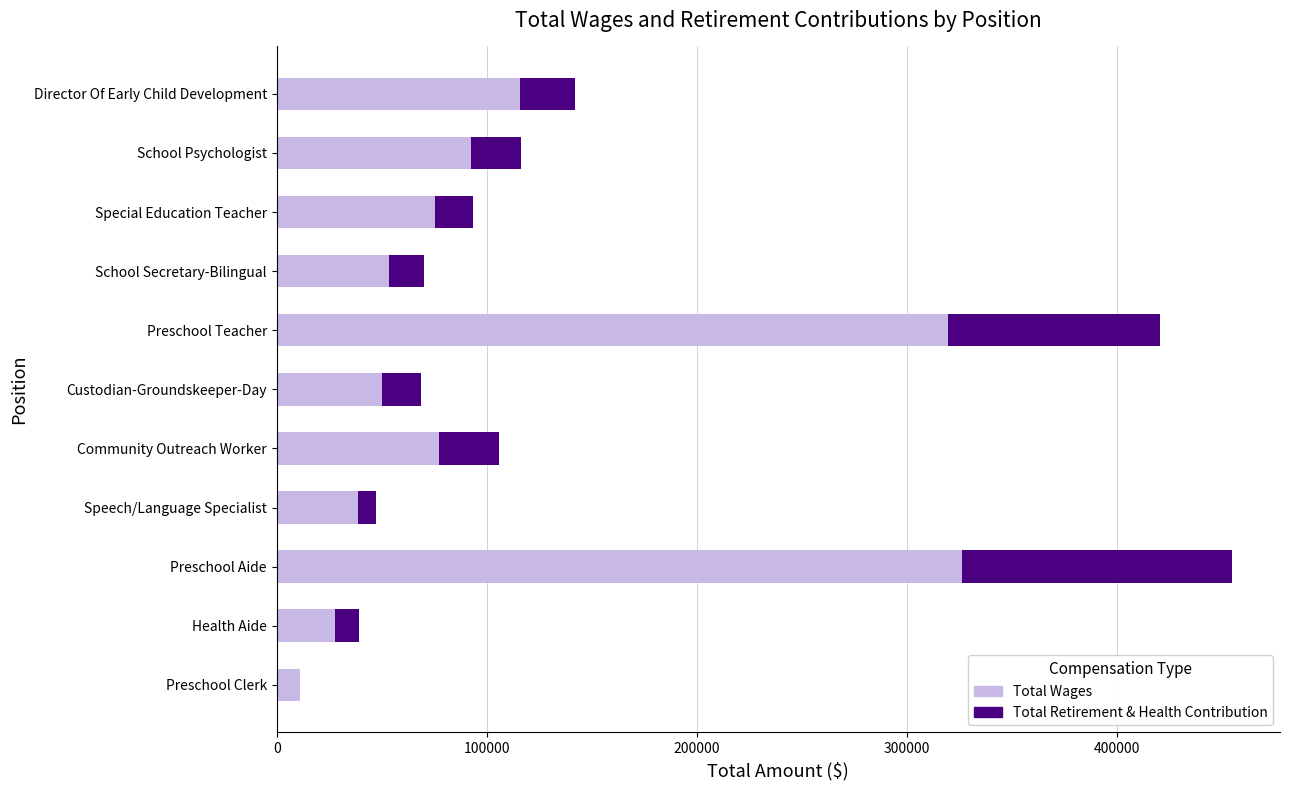

What is the maximum value for Total Wages?

326519